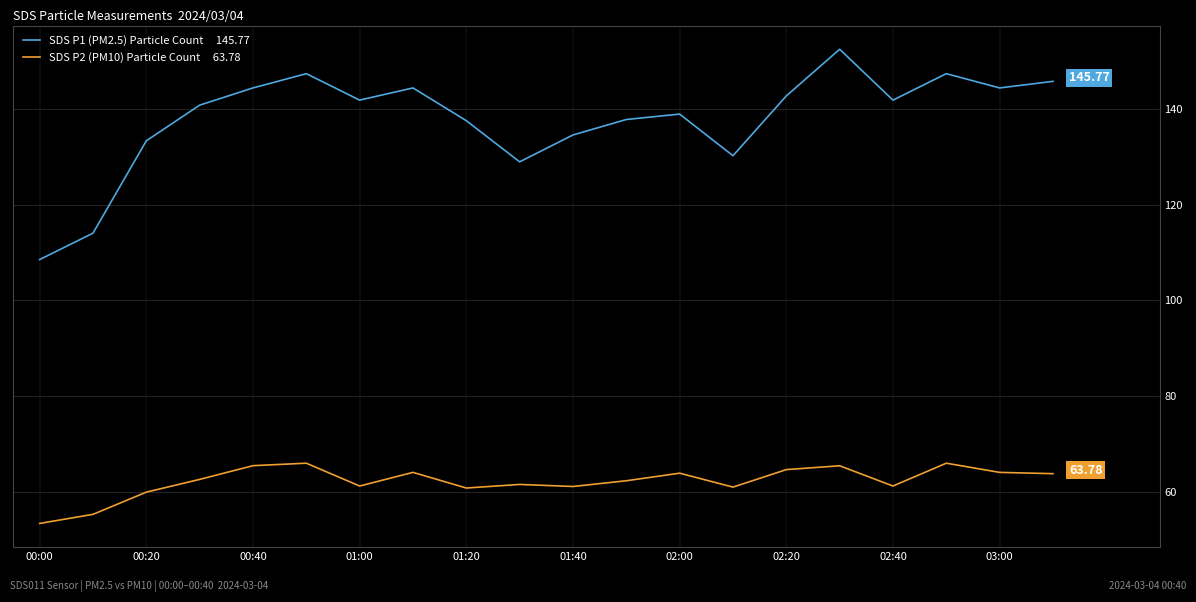

Does the chart display data point markers on the line(s)?

No